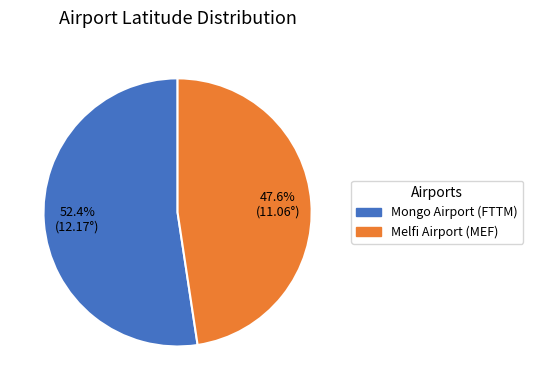

To the nearest percent, what is the combined percentage of Mongo Airport (FTTM) and Melfi Airport (MEF)?

100%